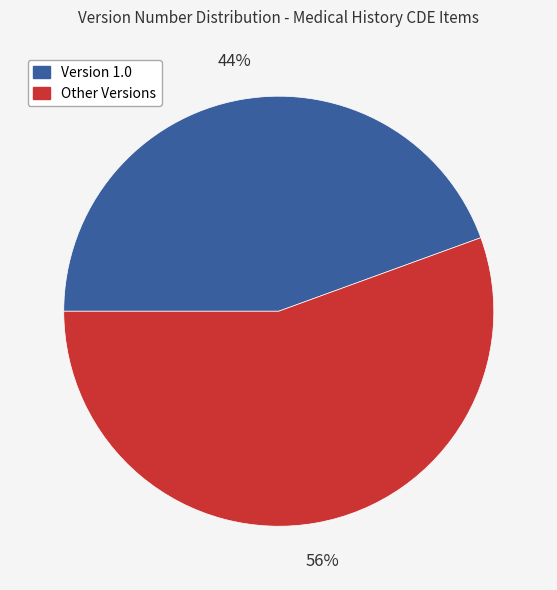

Is there any slice that represents more than half of the pie?

Yes